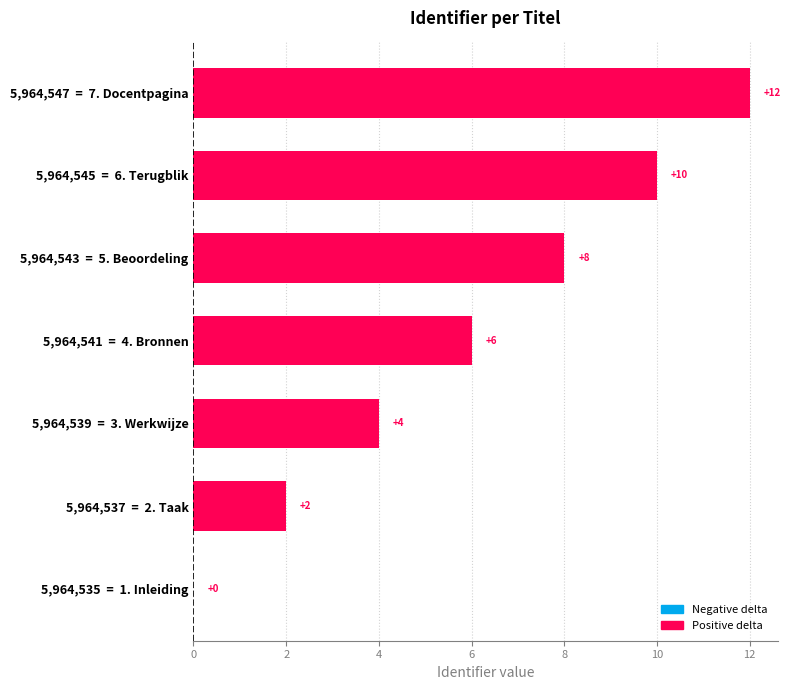

What is the sum of the values at 5,964,541  =  4. Bronnen and 5,964,537  =  2. Taak?

8